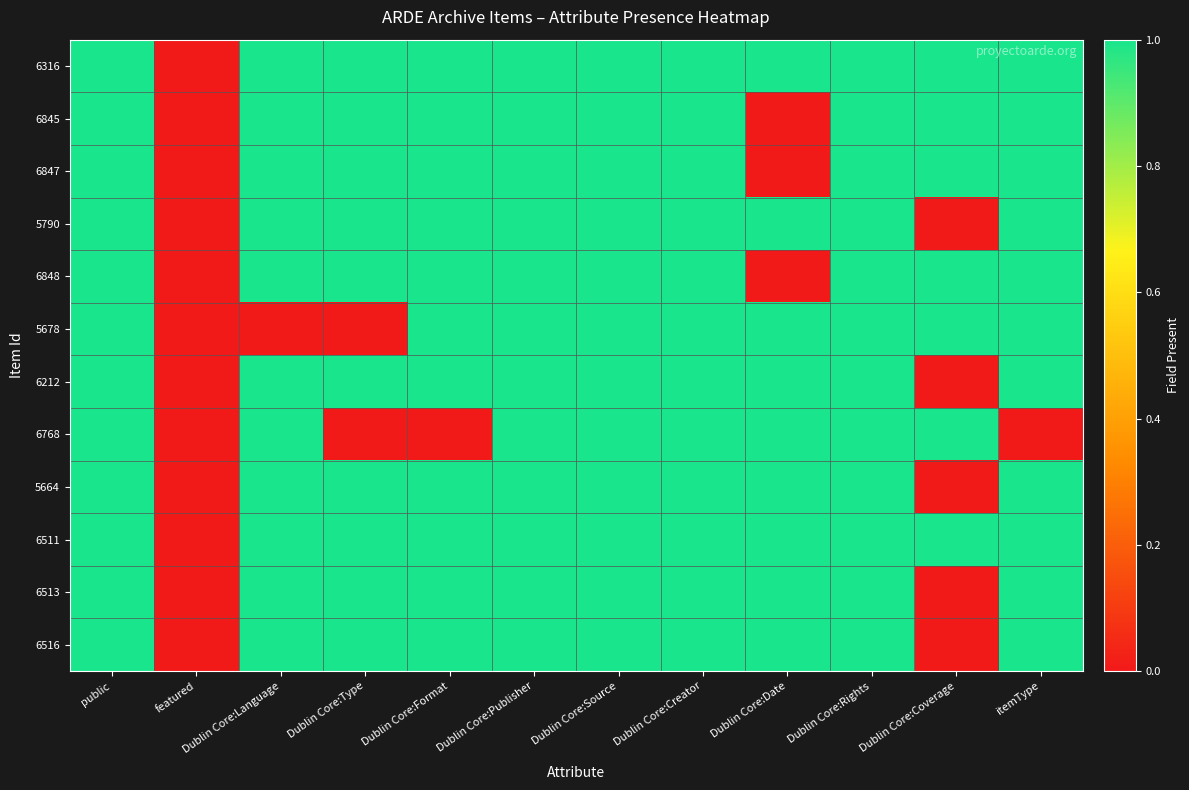

Reading right to left, list all the values displayed in this chart.

6316: itemType=1	Dublin Core:Coverage=1	Dublin Core:Rights=1	Dublin Core:Date=1	Dublin Core:Creator=1	Dublin Core:Source=1	Dublin Core:Publisher=1	Dublin Core:Format=1	Dublin Core:Type=1	Dublin Core:Language=1	featured=0	public=1
6845: itemType=1	Dublin Core:Coverage=1	Dublin Core:Rights=1	Dublin Core:Date=0	Dublin Core:Creator=1	Dublin Core:Source=1	Dublin Core:Publisher=1	Dublin Core:Format=1	Dublin Core:Type=1	Dublin Core:Language=1	featured=0	public=1
6847: itemType=1	Dublin Core:Coverage=1	Dublin Core:Rights=1	Dublin Core:Date=0	Dublin Core:Creator=1	Dublin Core:Source=1	Dublin Core:Publisher=1	Dublin Core:Format=1	Dublin Core:Type=1	Dublin Core:Language=1	featured=0	public=1
5790: itemType=1	Dublin Core:Coverage=0	Dublin Core:Rights=1	Dublin Core:Date=1	Dublin Core:Creator=1	Dublin Core:Source=1	Dublin Core:Publisher=1	Dublin Core:Format=1	Dublin Core:Type=1	Dublin Core:Language=1	featured=0	public=1
6848: itemType=1	Dublin Core:Coverage=1	Dublin Core:Rights=1	Dublin Core:Date=0	Dublin Core:Creator=1	Dublin Core:Source=1	Dublin Core:Publisher=1	Dublin Core:Format=1	Dublin Core:Type=1	Dublin Core:Language=1	featured=0	public=1
5678: itemType=1	Dublin Core:Coverage=1	Dublin Core:Rights=1	Dublin Core:Date=1	Dublin Core:Creator=1	Dublin Core:Source=1	Dublin Core:Publisher=1	Dublin Core:Format=1	Dublin Core:Type=0	Dublin Core:Language=0	featured=0	public=1
6212: itemType=1	Dublin Core:Coverage=0	Dublin Core:Rights=1	Dublin Core:Date=1	Dublin Core:Creator=1	Dublin Core:Source=1	Dublin Core:Publisher=1	Dublin Core:Format=1	Dublin Core:Type=1	Dublin Core:Language=1	featured=0	public=1
6768: itemType=0	Dublin Core:Coverage=1	Dublin Core:Rights=1	Dublin Core:Date=1	Dublin Core:Creator=1	Dublin Core:Source=1	Dublin Core:Publisher=1	Dublin Core:Format=0	Dublin Core:Type=0	Dublin Core:Language=1	featured=0	public=1
5664: itemType=1	Dublin Core:Coverage=0	Dublin Core:Rights=1	Dublin Core:Date=1	Dublin Core:Creator=1	Dublin Core:Source=1	Dublin Core:Publisher=1	Dublin Core:Format=1	Dublin Core:Type=1	Dublin Core:Language=1	featured=0	public=1
6511: itemType=1	Dublin Core:Coverage=1	Dublin Core:Rights=1	Dublin Core:Date=1	Dublin Core:Creator=1	Dublin Core:Source=1	Dublin Core:Publisher=1	Dublin Core:Format=1	Dublin Core:Type=1	Dublin Core:Language=1	featured=0	public=1
6513: itemType=1	Dublin Core:Coverage=0	Dublin Core:Rights=1	Dublin Core:Date=1	Dublin Core:Creator=1	Dublin Core:Source=1	Dublin Core:Publisher=1	Dublin Core:Format=1	Dublin Core:Type=1	Dublin Core:Language=1	featured=0	public=1
6516: itemType=1	Dublin Core:Coverage=0	Dublin Core:Rights=1	Dublin Core:Date=1	Dublin Core:Creator=1	Dublin Core:Source=1	Dublin Core:Publisher=1	Dublin Core:Format=1	Dublin Core:Type=1	Dublin Core:Language=1	featured=0	public=1